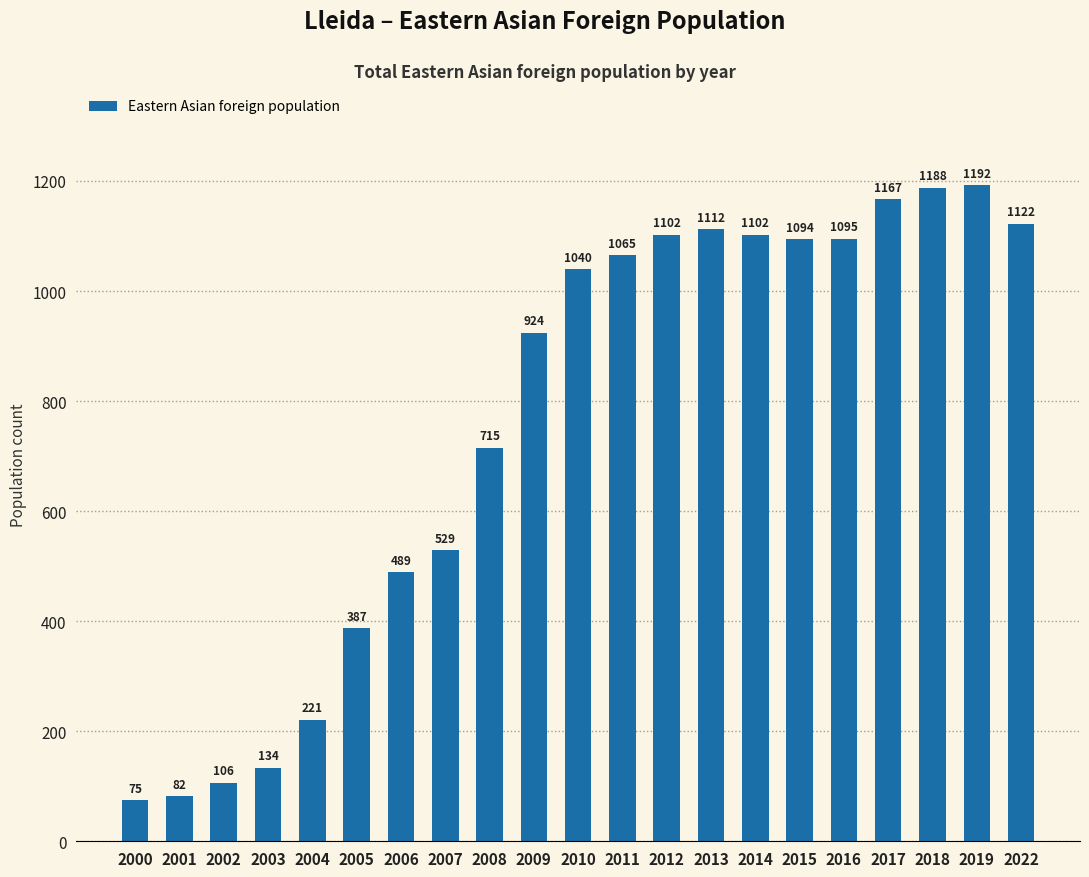

What is the value of the 16th bar from the left?

1094